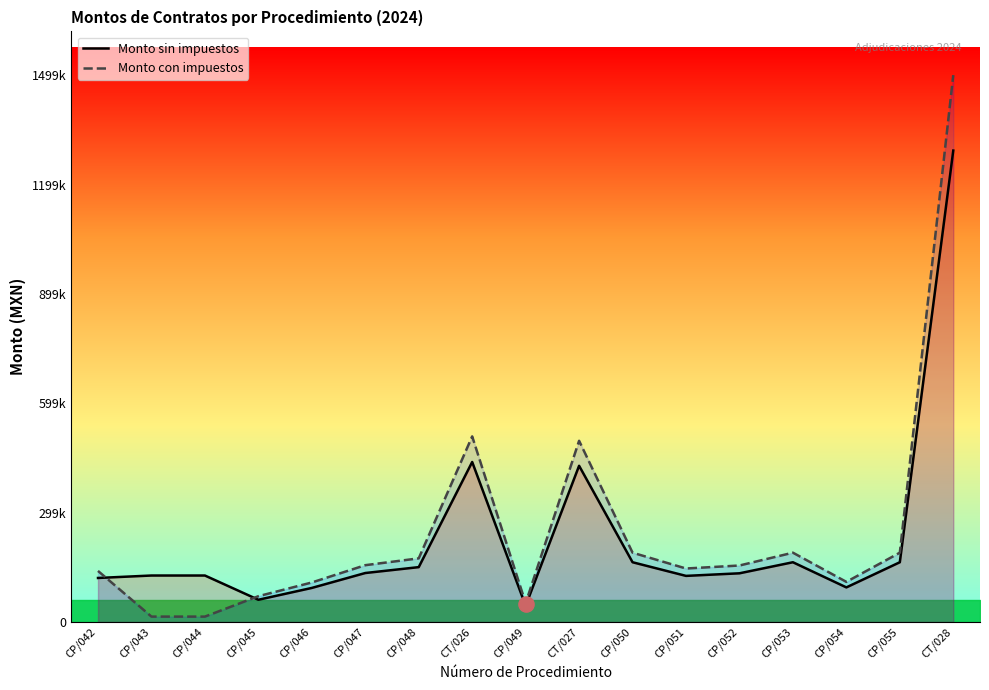

Which series reaches the minimum Y coordinate?

Monto con impuestos